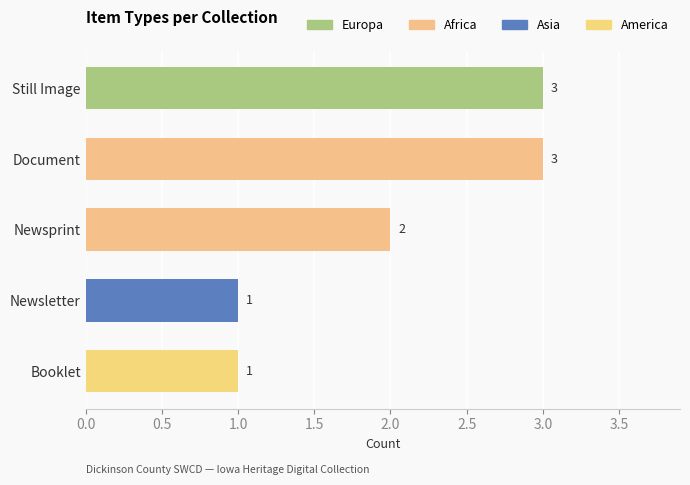

Count the number of data series in this chart.

1